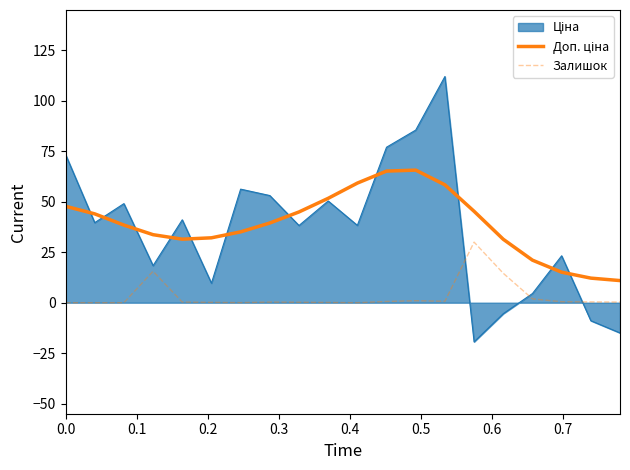

How many lines are shown in the chart?

3